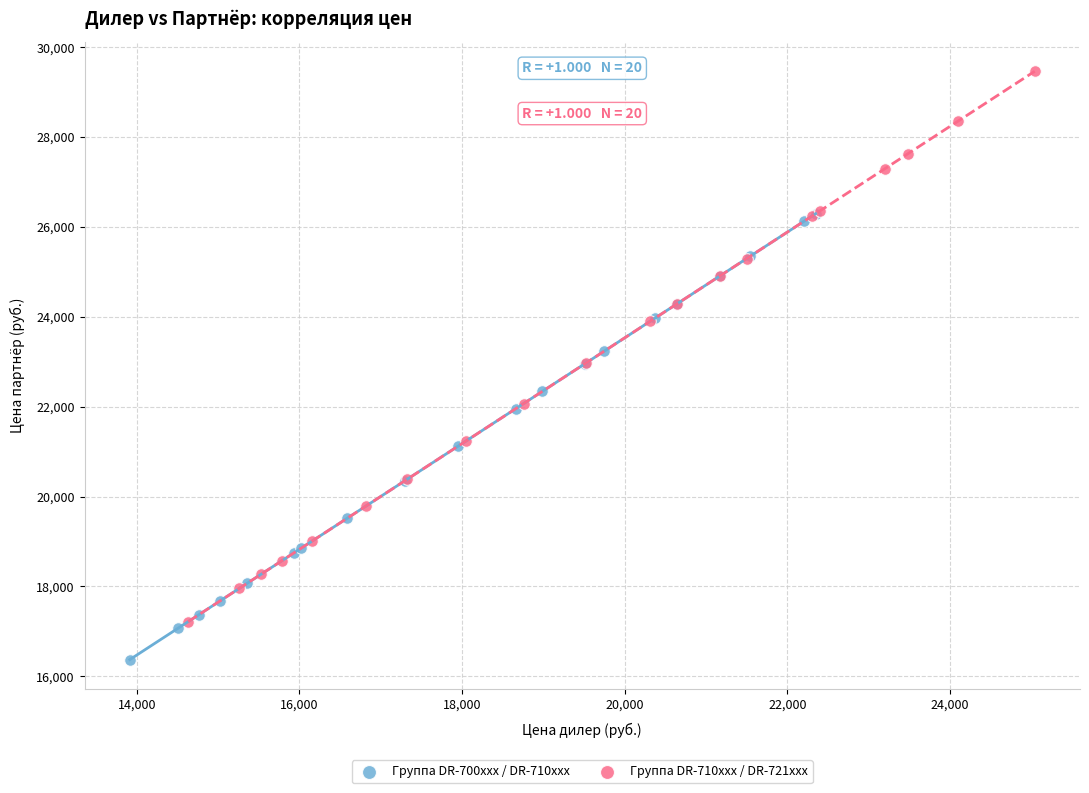

Which series reaches the minimum Y coordinate?

Группа DR-700xxx / DR-710xxx